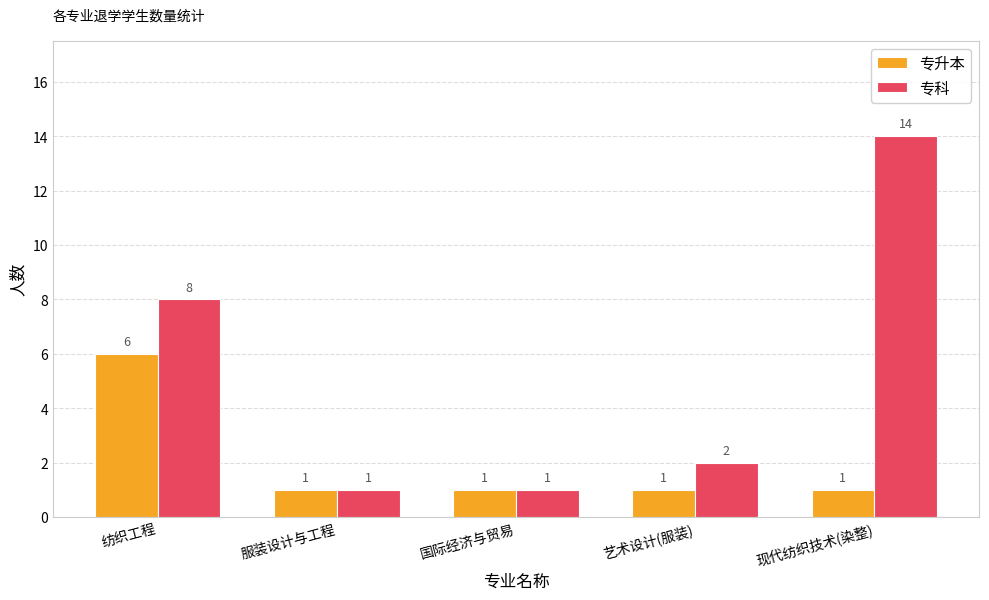

Reading left to right, transcribe all the data shown in this chart.

专升本: 纺织工程=6	服装设计与工程=1	国际经济与贸易=1	艺术设计(服装)=1	现代纺织技术(染整)=1
专科: 纺织工程=8	服装设计与工程=1	国际经济与贸易=1	艺术设计(服装)=2	现代纺织技术(染整)=14